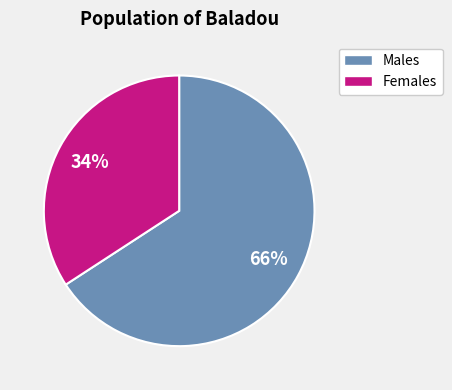

To the nearest percent, what is the average slice percentage?

50%